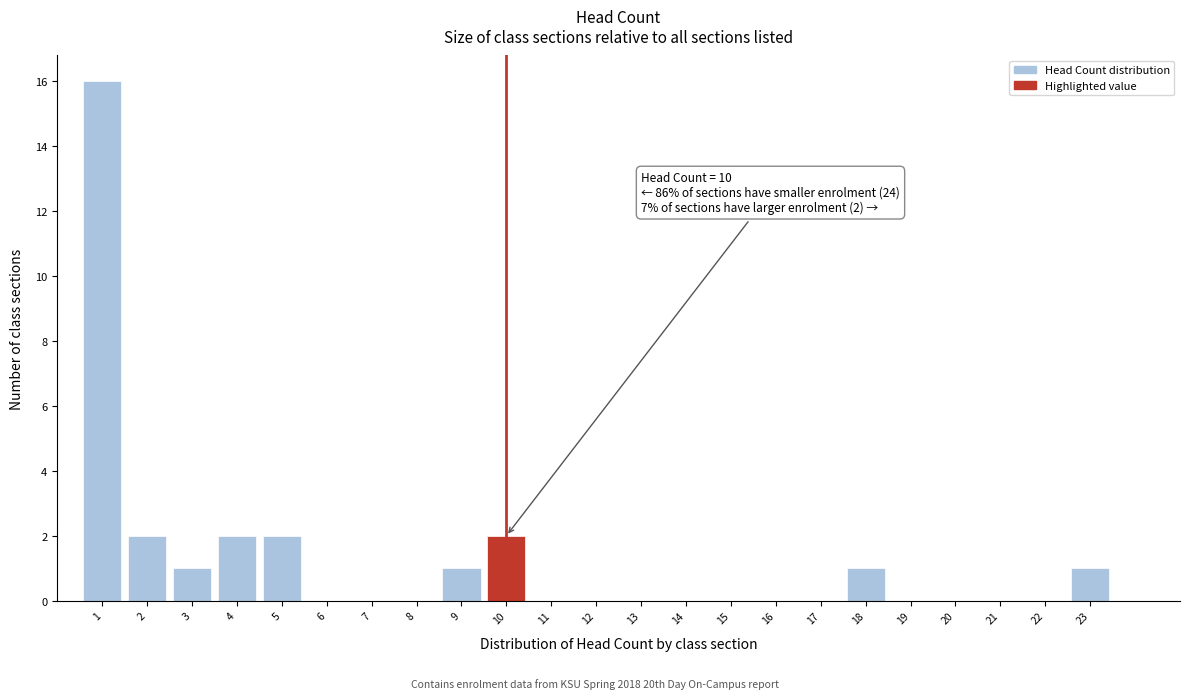

Over which range of the x-axis is the bar tallest?

0.5 to 1.5